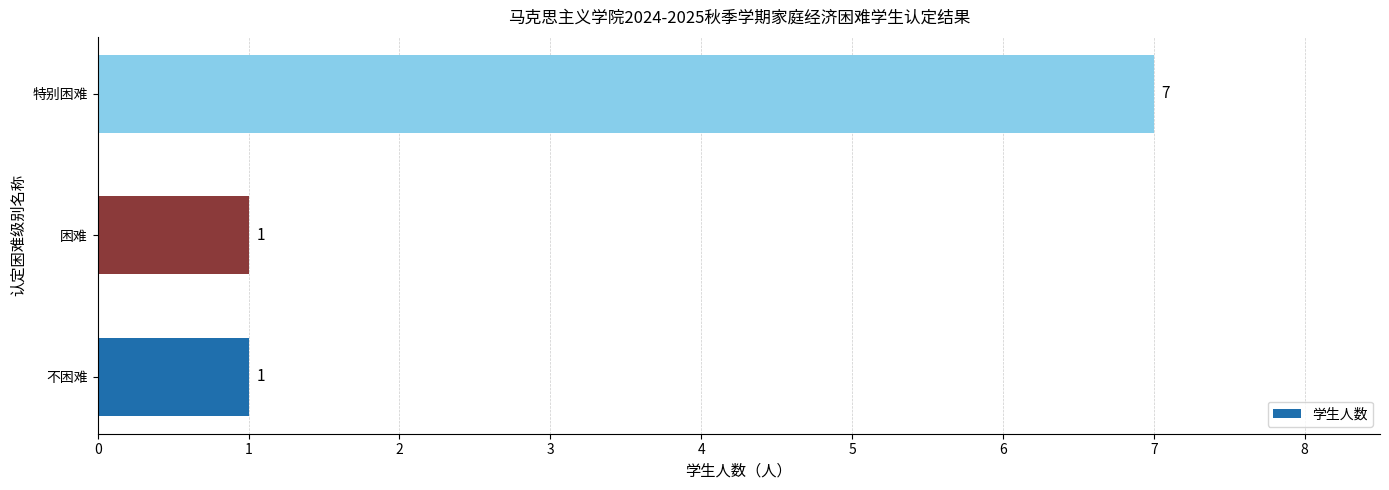

What is the sum of all values?

9